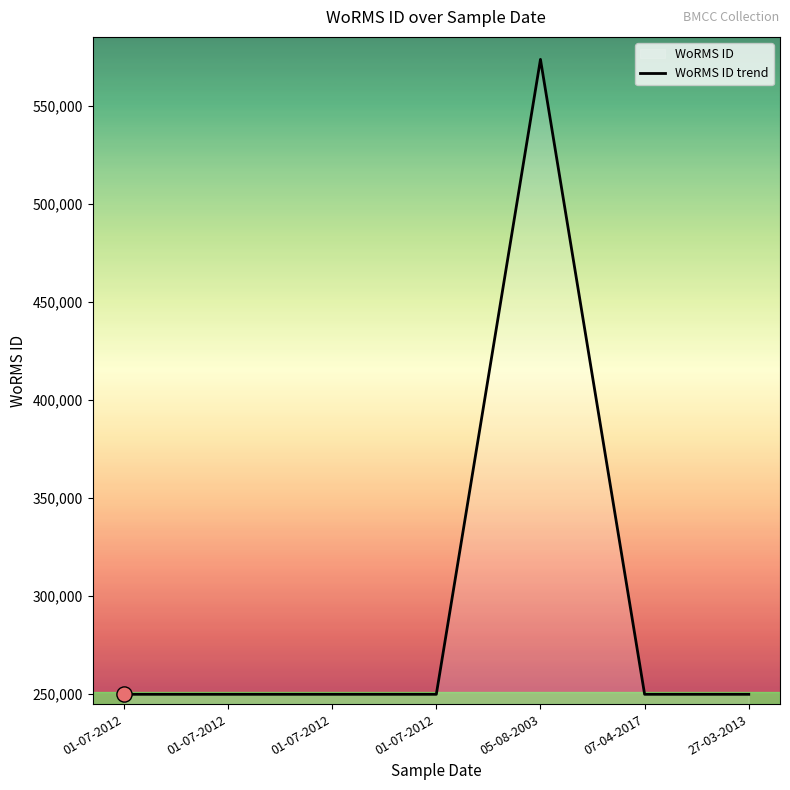

Approximately how many times larger is the value at 01-07-2012 compared to 05-08-2003?

0.4